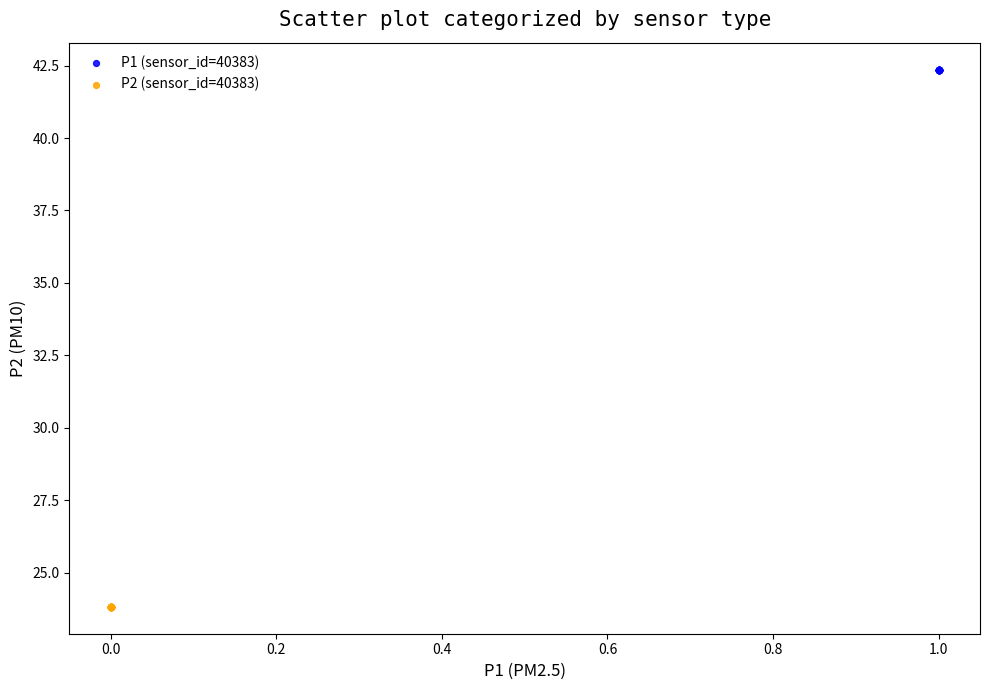

Which series reaches the maximum Y coordinate?

P1 (sensor_id=40383)